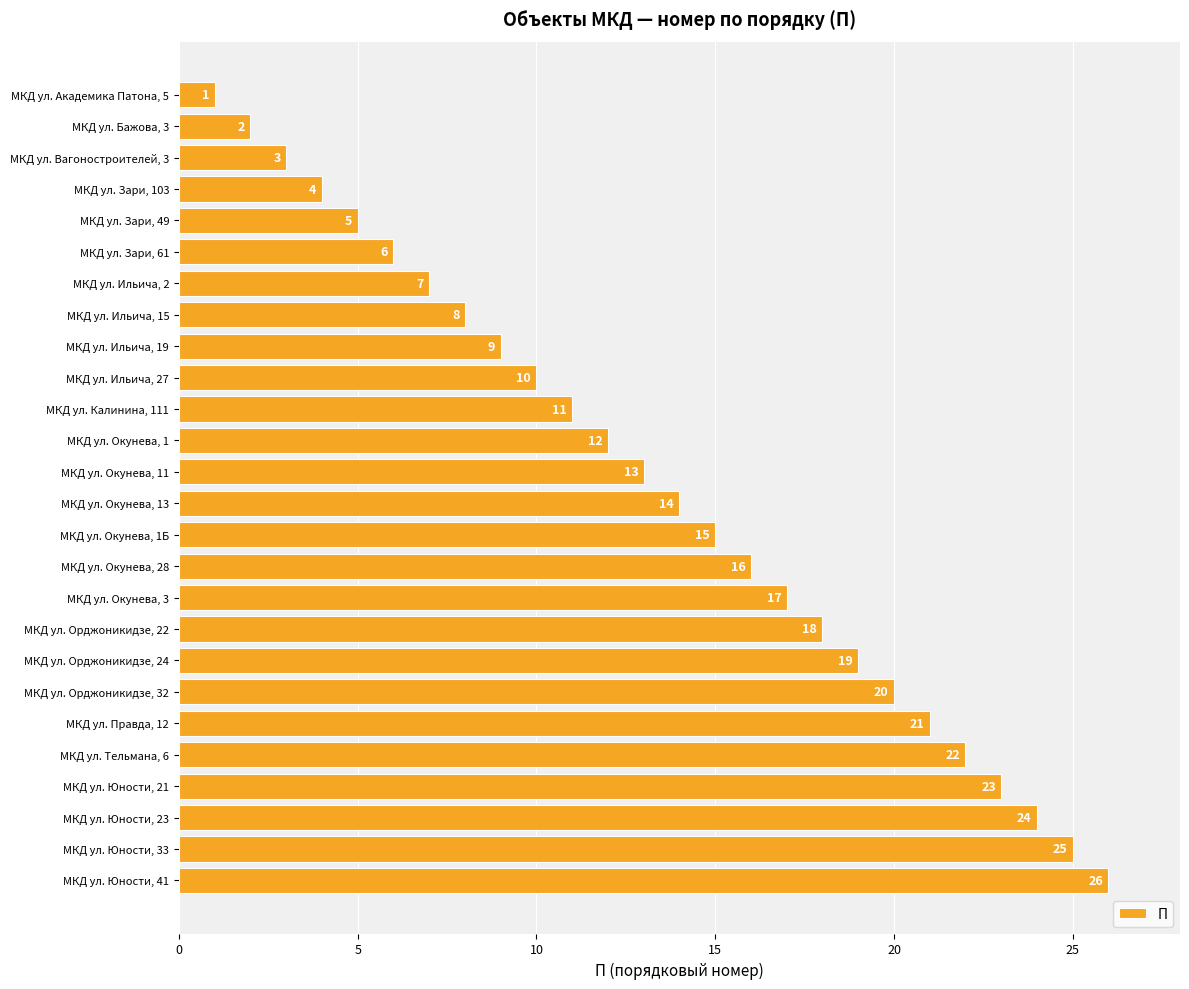

How many data points are less than 14?

13